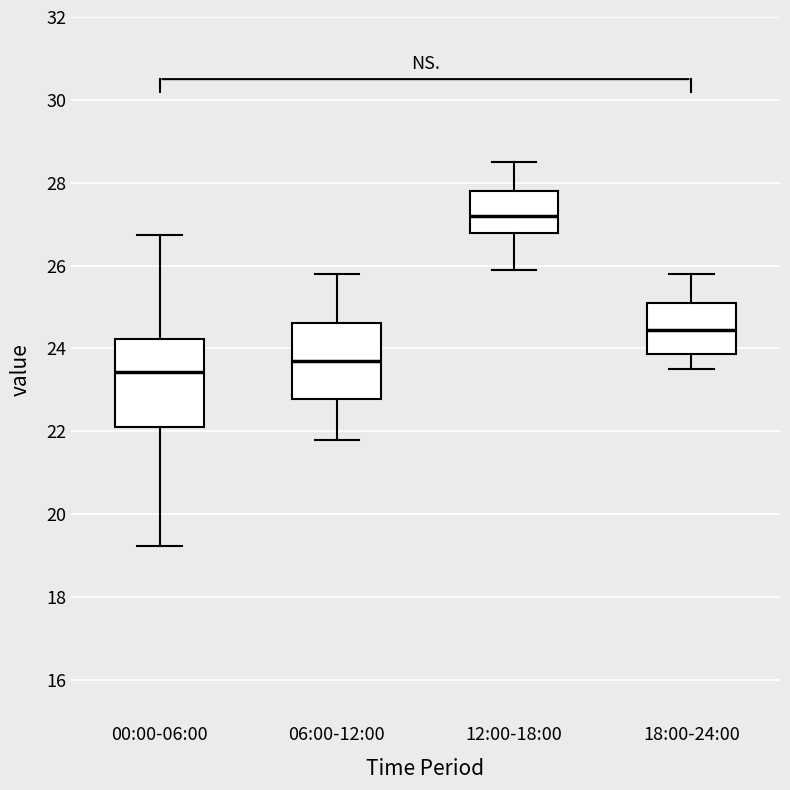

Which box has the lowest median line?

00:00-06:00